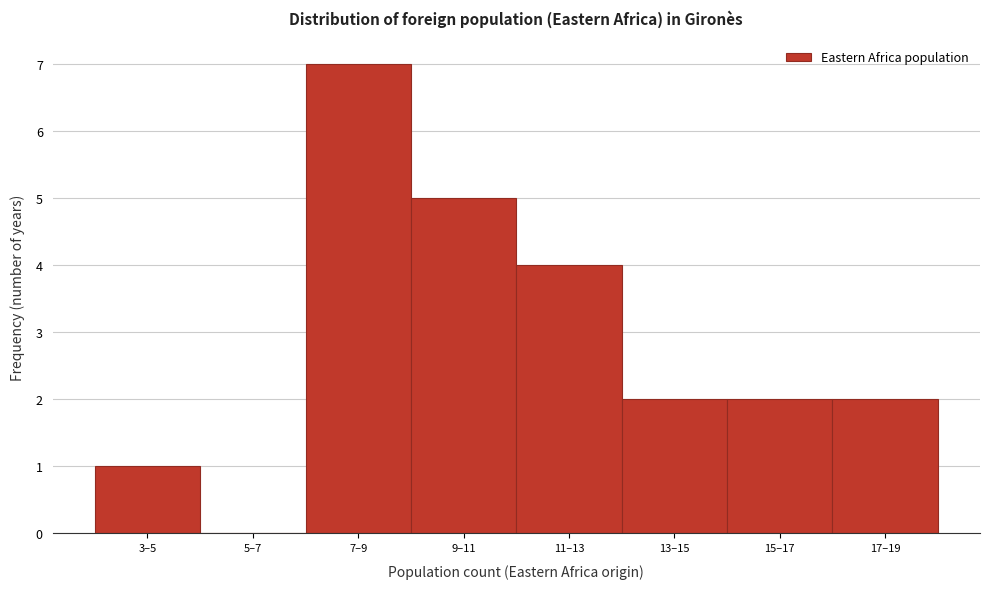

Reading right to left, extract all data points from this chart.

17–19=2	15–17=2	13–15=2	11–13=4	9–11=5	7–9=7	5–7=0	3–5=1